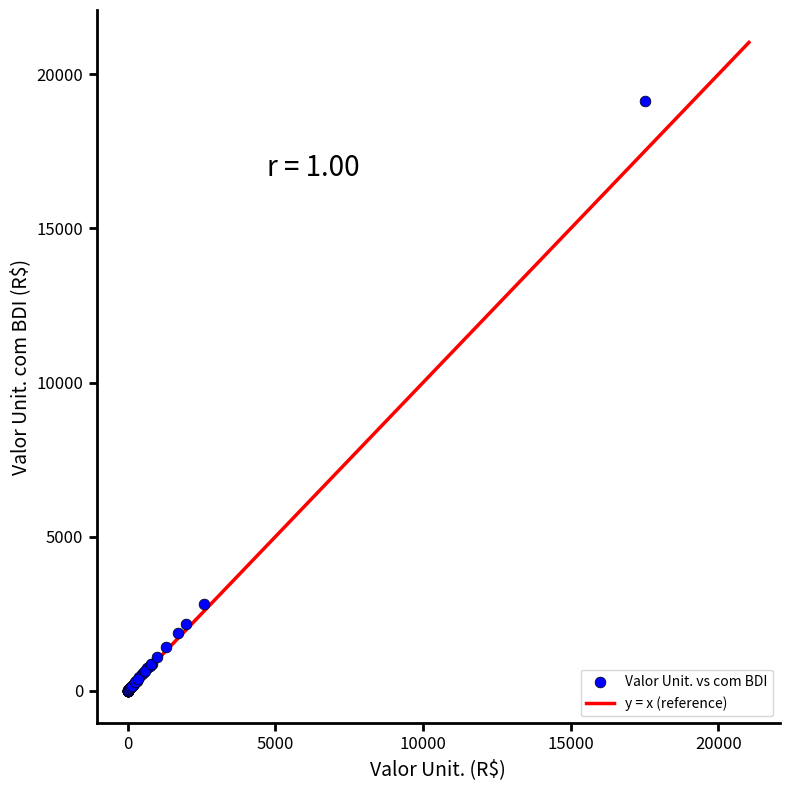

What Y value in the scatter plot is closest to 9561?

2828.4